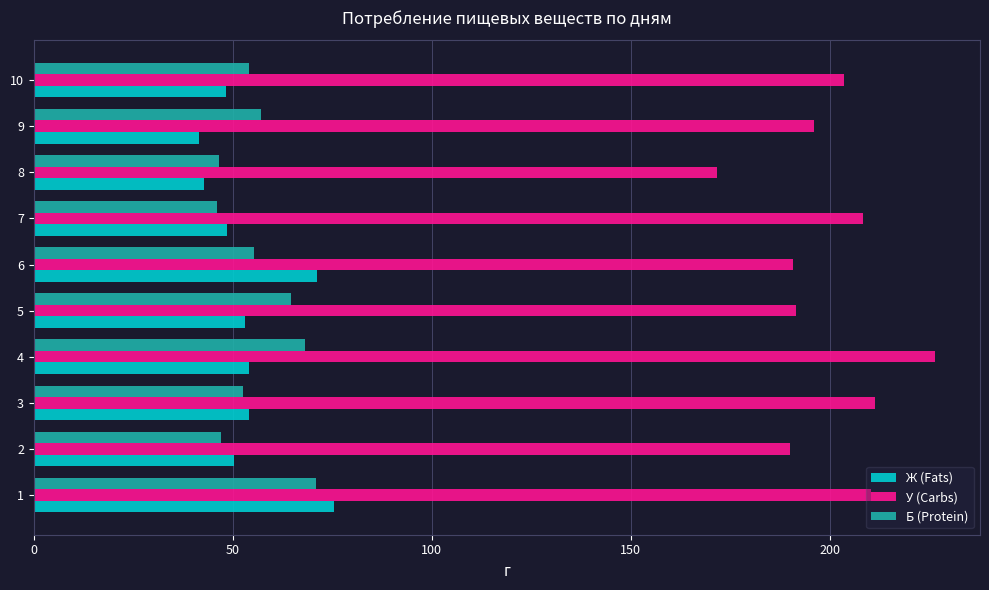

How many series are shown in this chart?

3